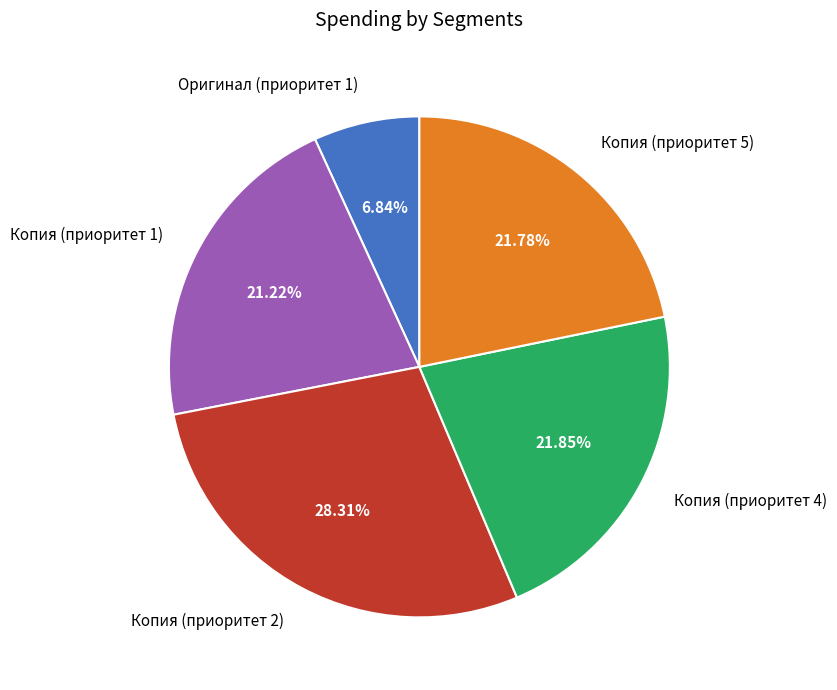

Is there any slice that represents more than half of the pie?

No